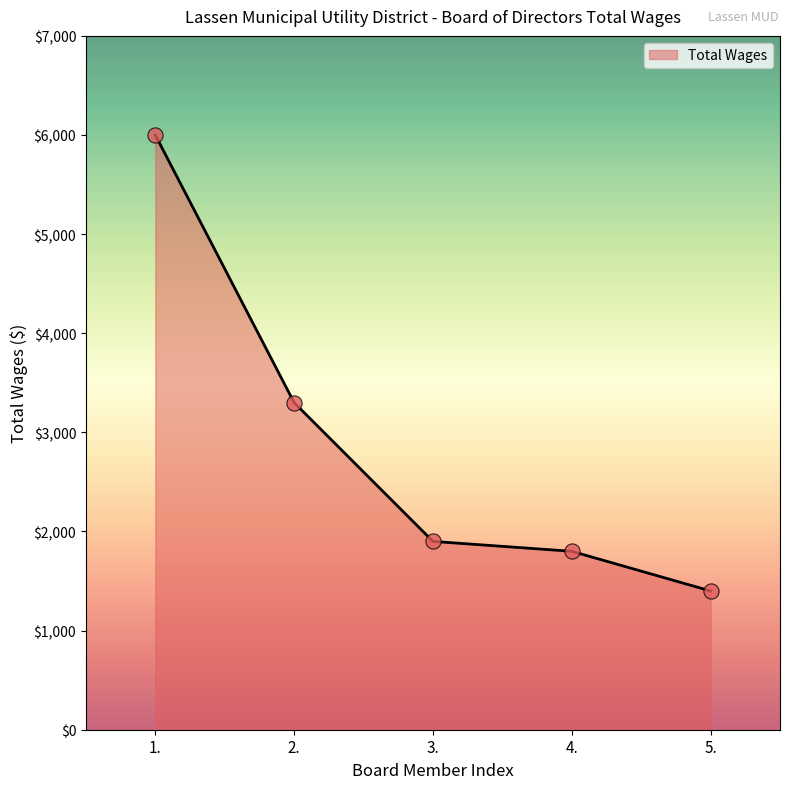

What is the change in value from 3. to 4.?

-100